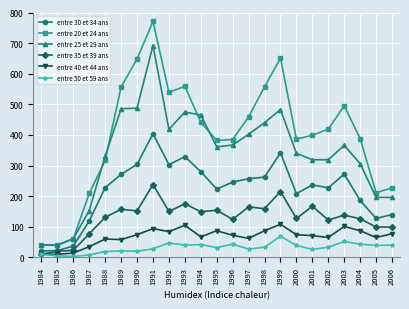

Where does the entre 40 et 44 ans series first go above 72?

1990